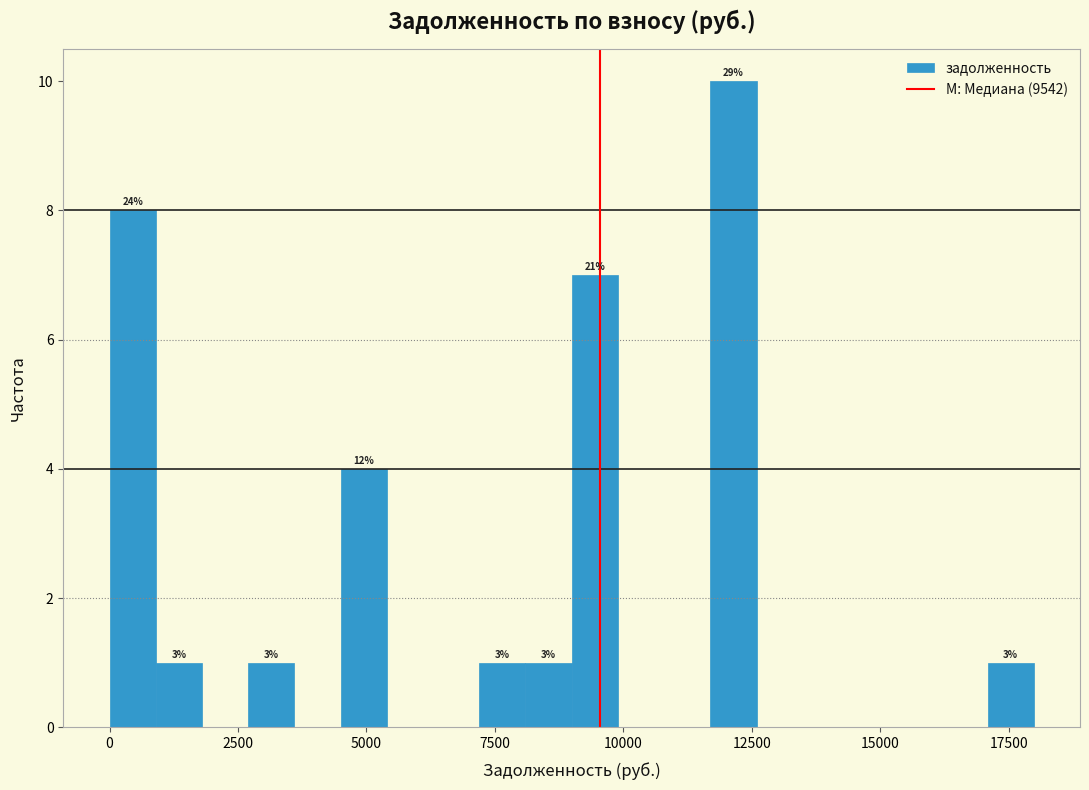

Read against the x-axis, roughly where is the centre of the tallest bar?

12000